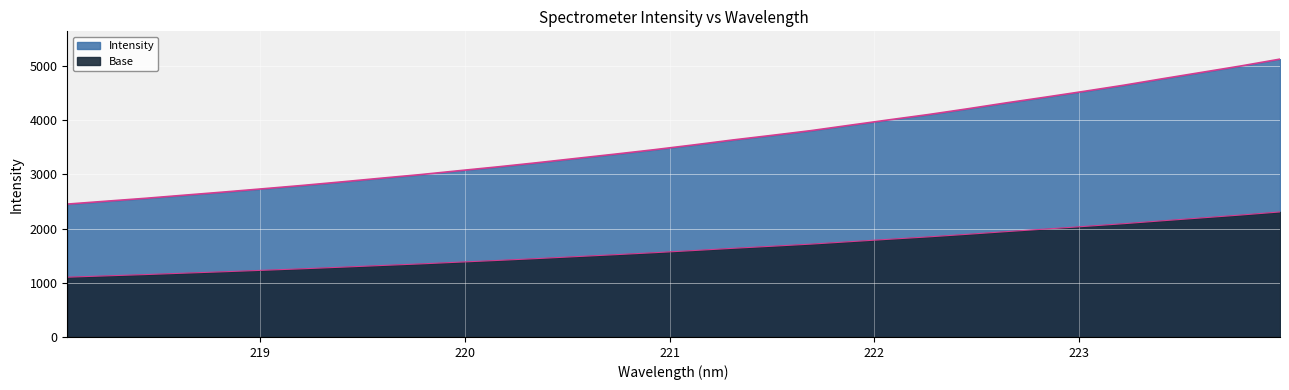

Approximately how many times larger is the value at 219.3979 compared to 220.1623?

0.9